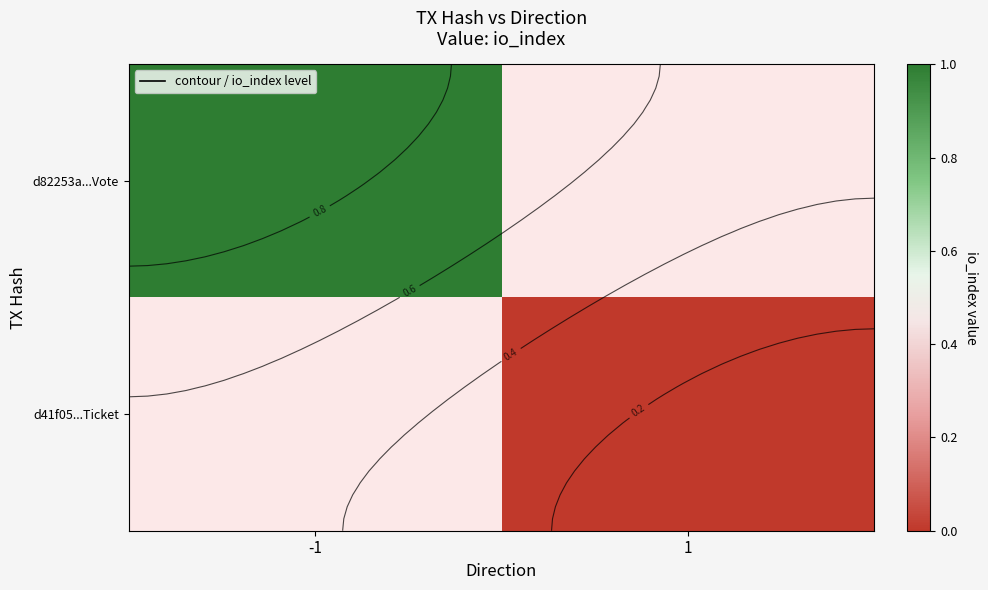

Which series has the largest range (max minus min)?

d82253a...Vote